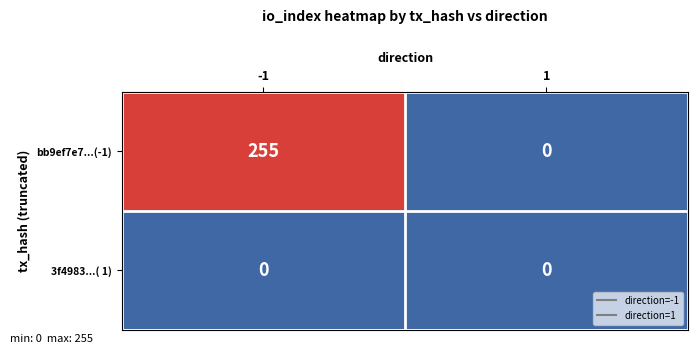

Which series has the widest spread of values?

bb9ef7e7...(-1)